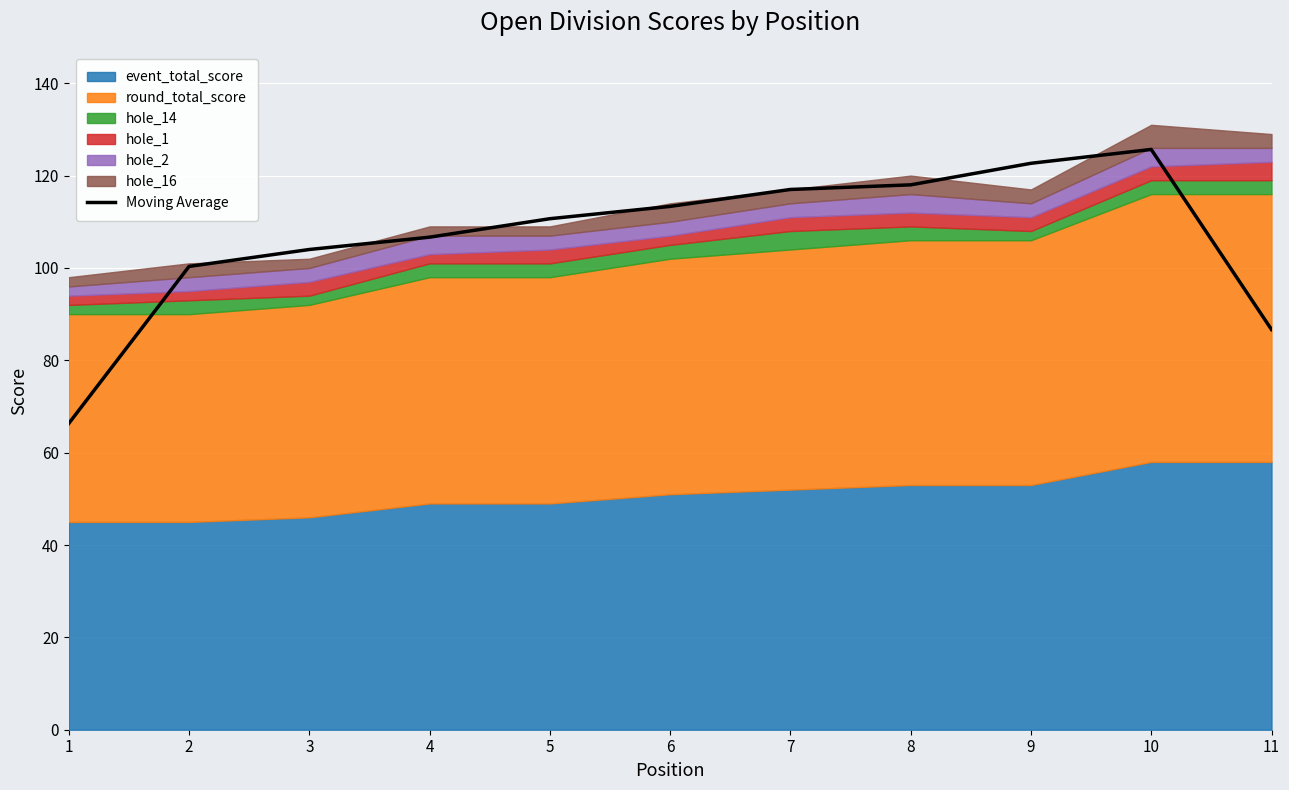

True or false: the data shows 174.7 at 7.

False